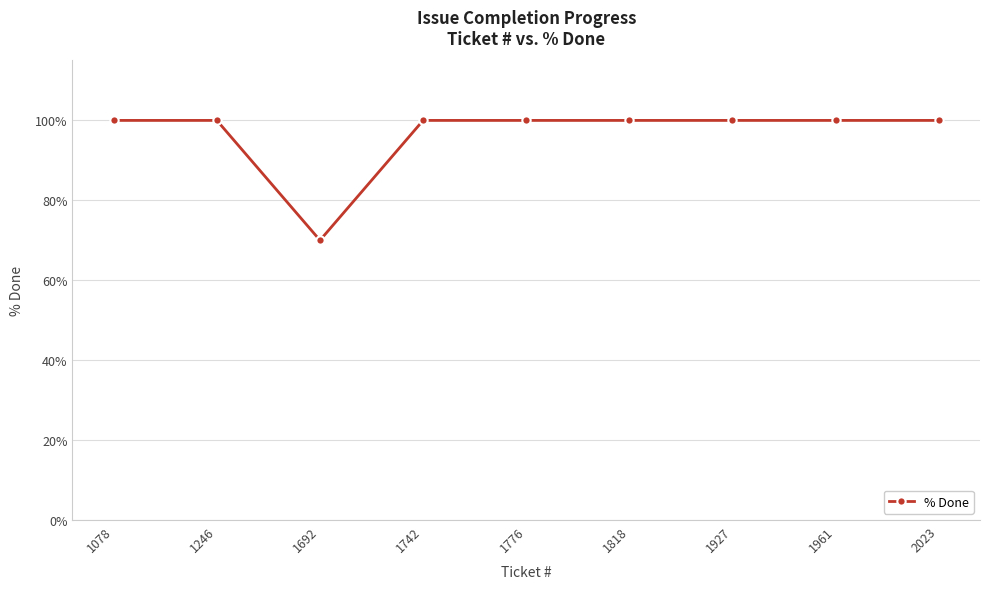

At which category does the data reach its first local valley?

1692